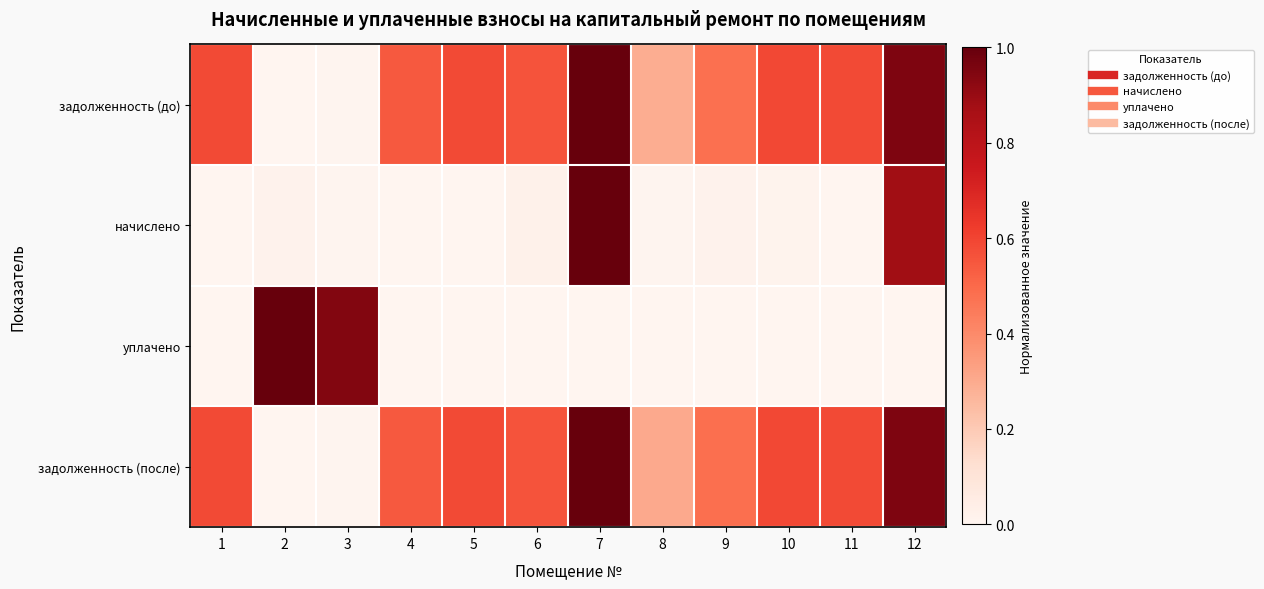

What is the difference between the highest and lowest values at 10?

0.6